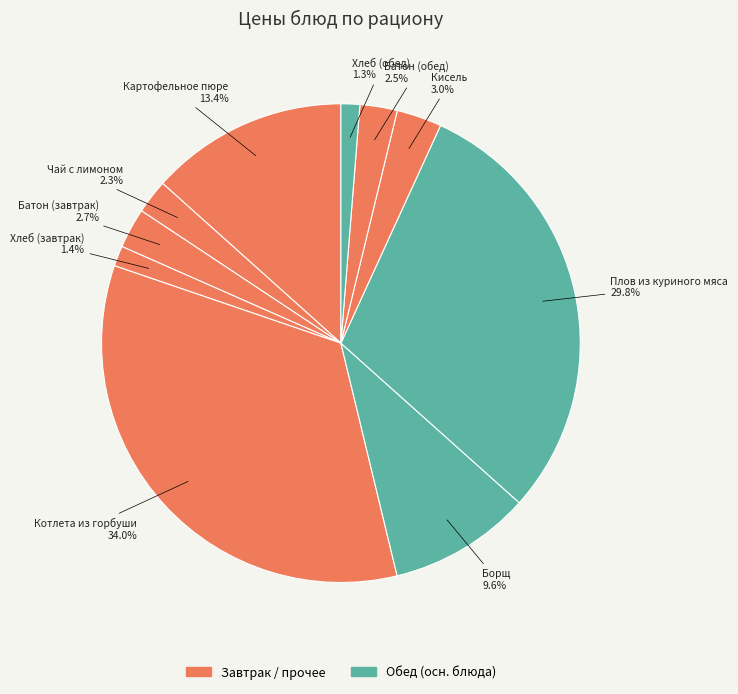

How many slices are in this pie chart?

10